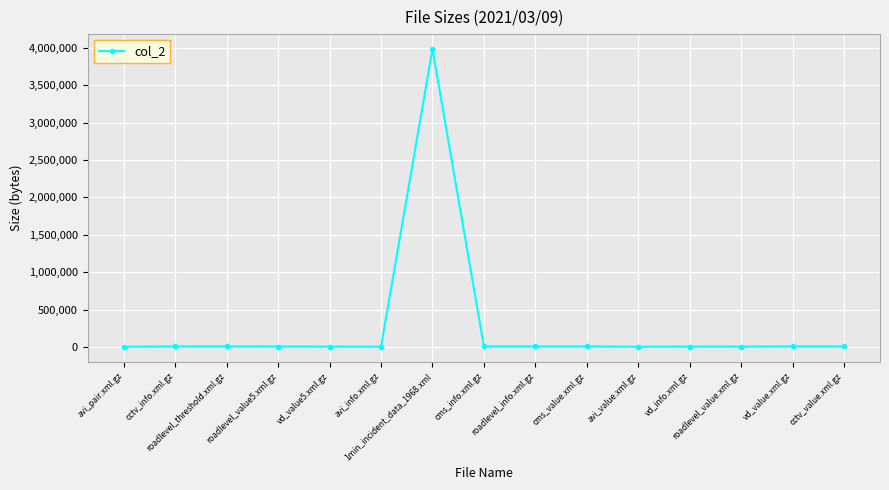

The chart shows a value of 1441 at avi_value.xml.gz. True or false?

True